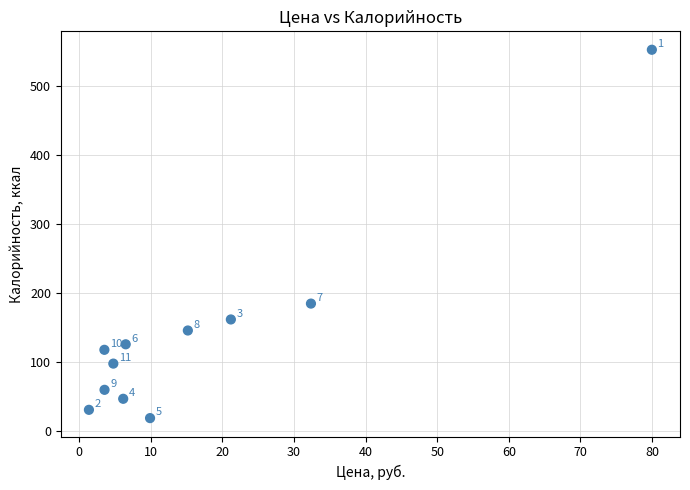

What Y value in the scatter plot is closest to 286?

185